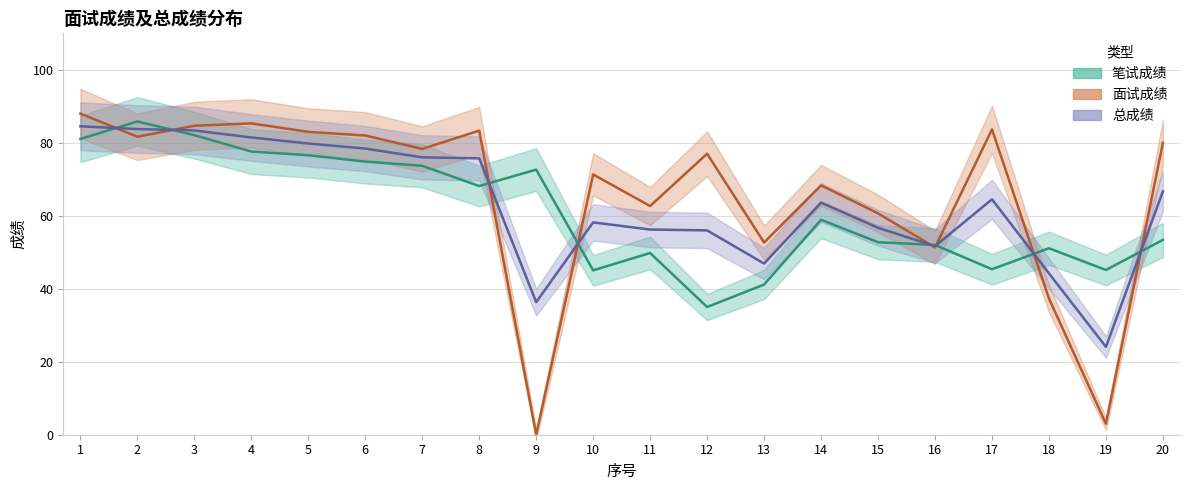

At which category does 总成绩 reach its first local valley?

9